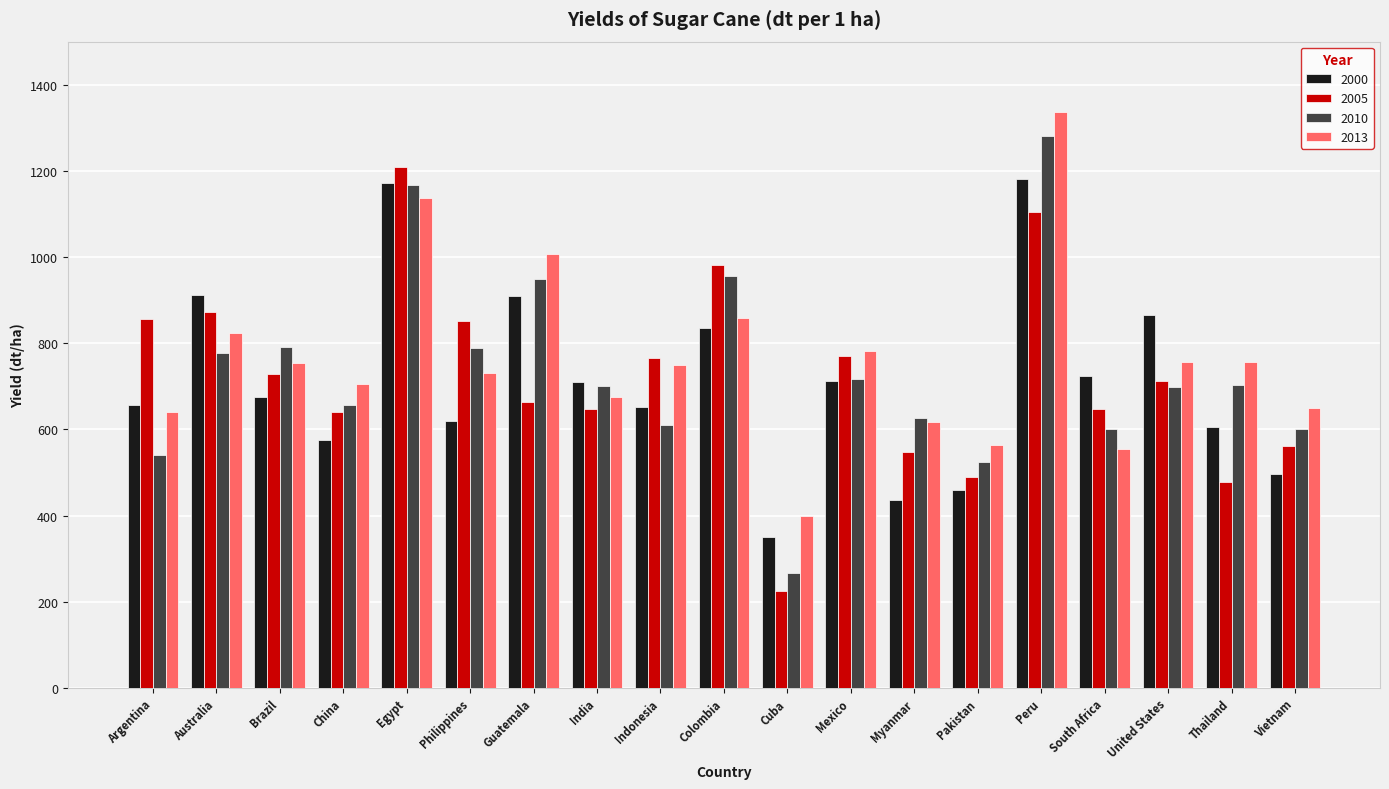

Rank the series by their maximum value, from lowest to highest.

2000, 2005, 2010, 2013